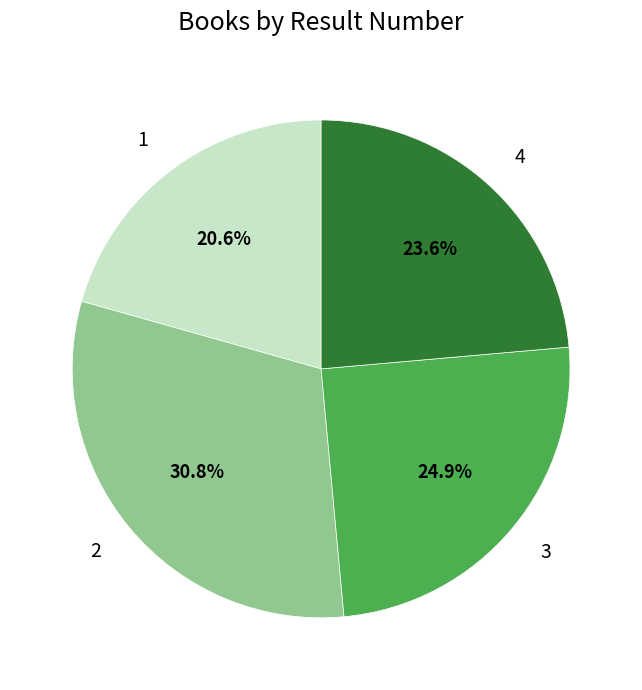

To the nearest percent, what is the combined percentage of 3 and 1?

46%